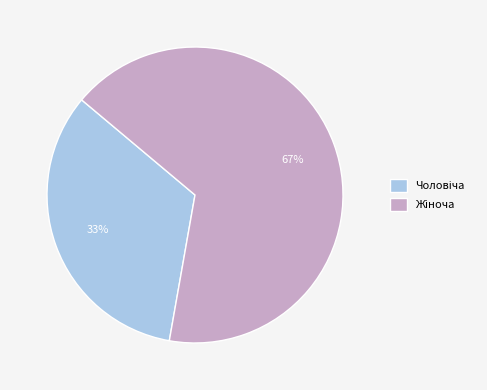

Count the number of slices in the pie.

2